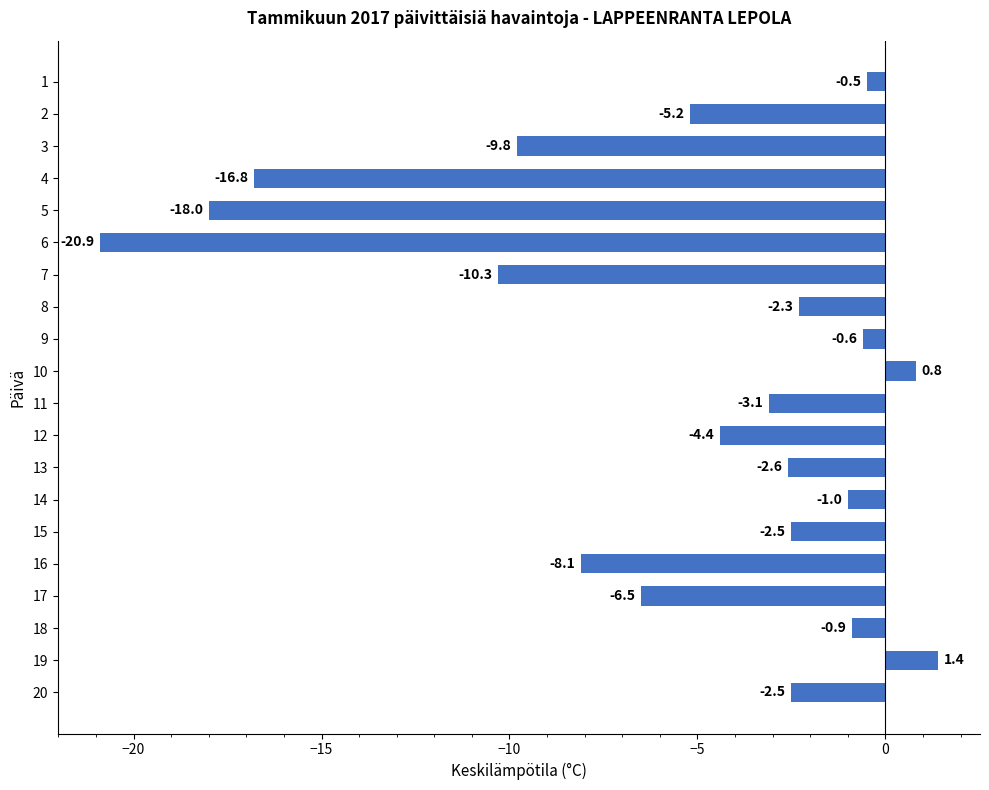

What is the maximum value shown in the chart?

1.4